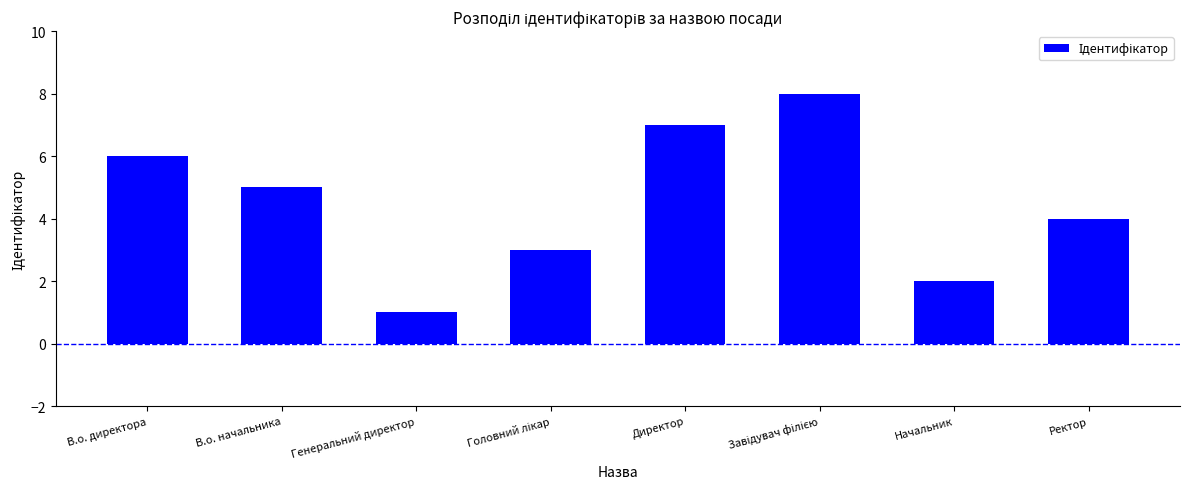

Reading left to right, extract all data points from this chart.

6	5	1	3	7	8	2	4